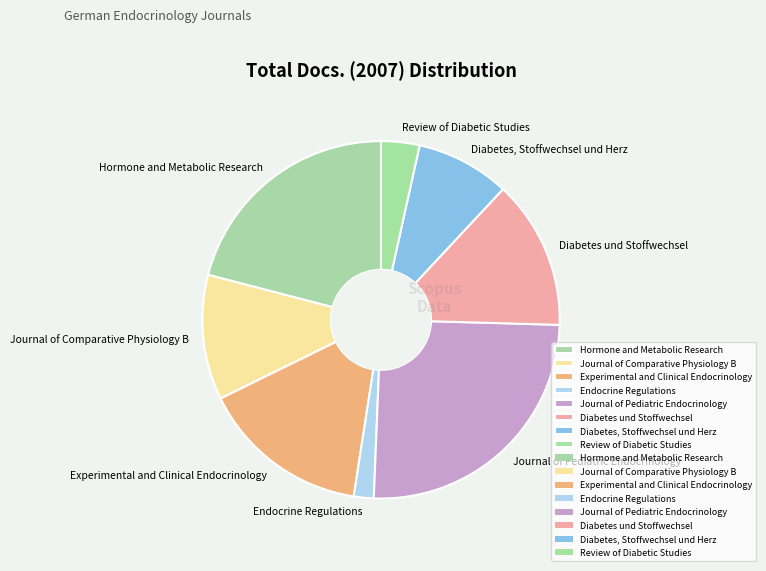

True or false: Experimental and Clinical Endocrinology accounts for 15% of the total.

True